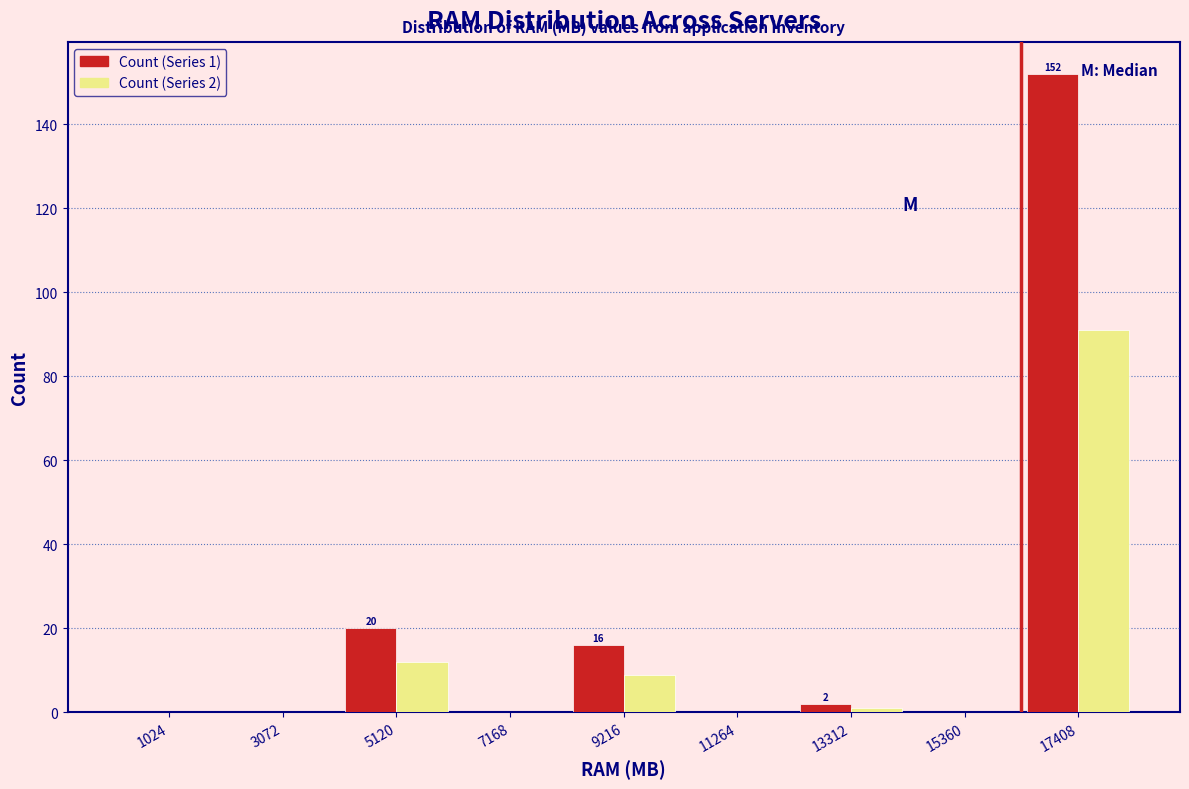

In the Count (Series 2) series, which range on the x-axis has the tallest bar?

16500 to 18500